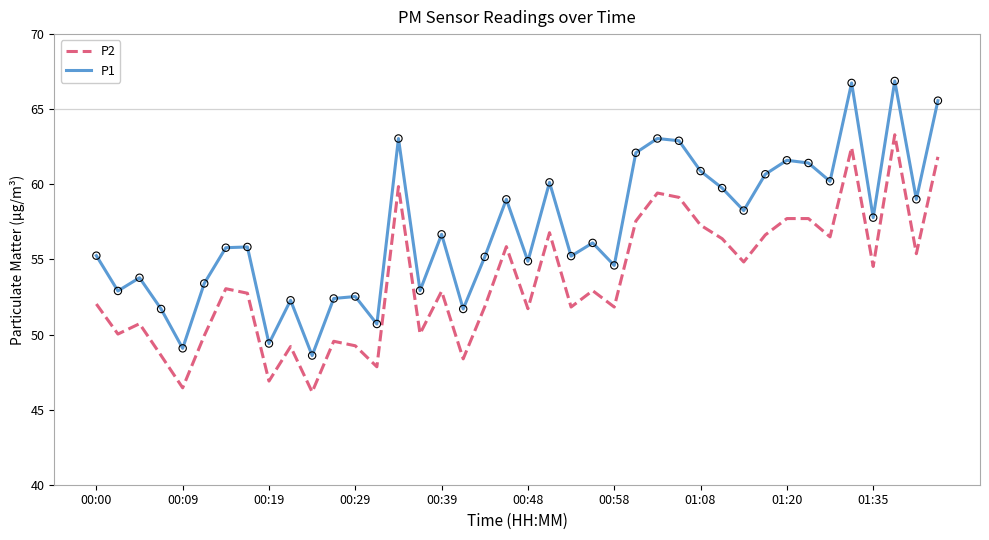

What are all the series names shown in the legend?

P2, P1